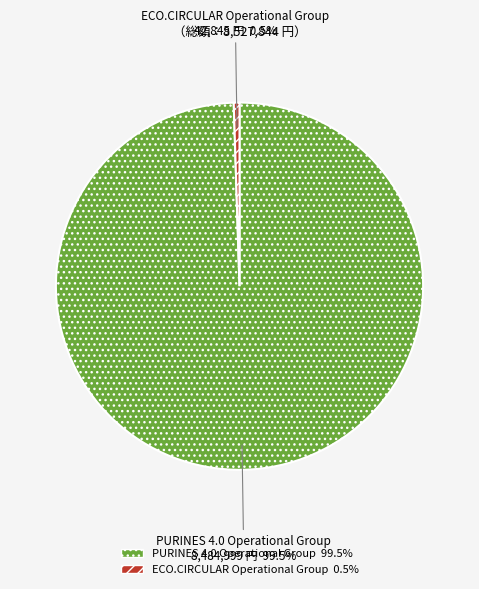

What is the total percentage of PURINES 4.0 Operational Group and ECO.CIRCULAR Operational Group?

100.0%